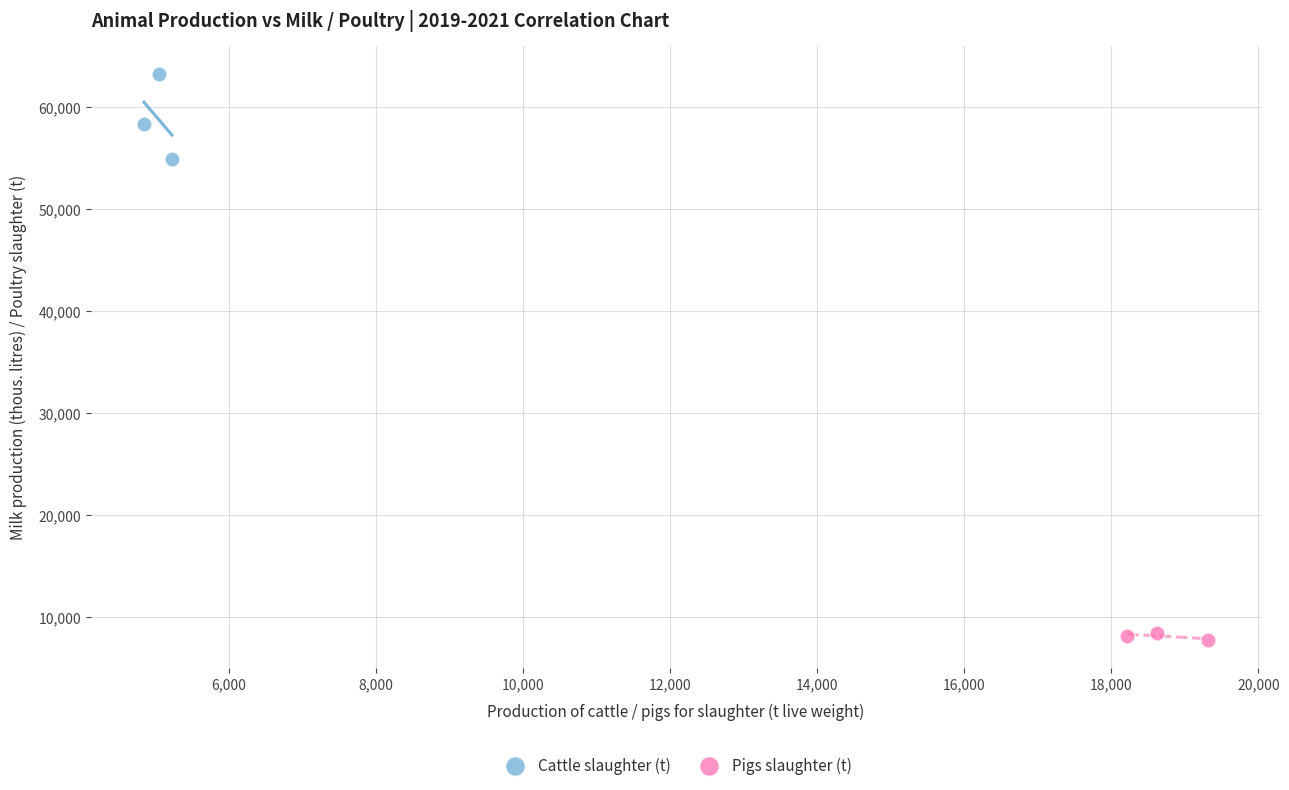

What are all the series names shown in the legend?

Cattle slaughter (t), Pigs slaughter (t)